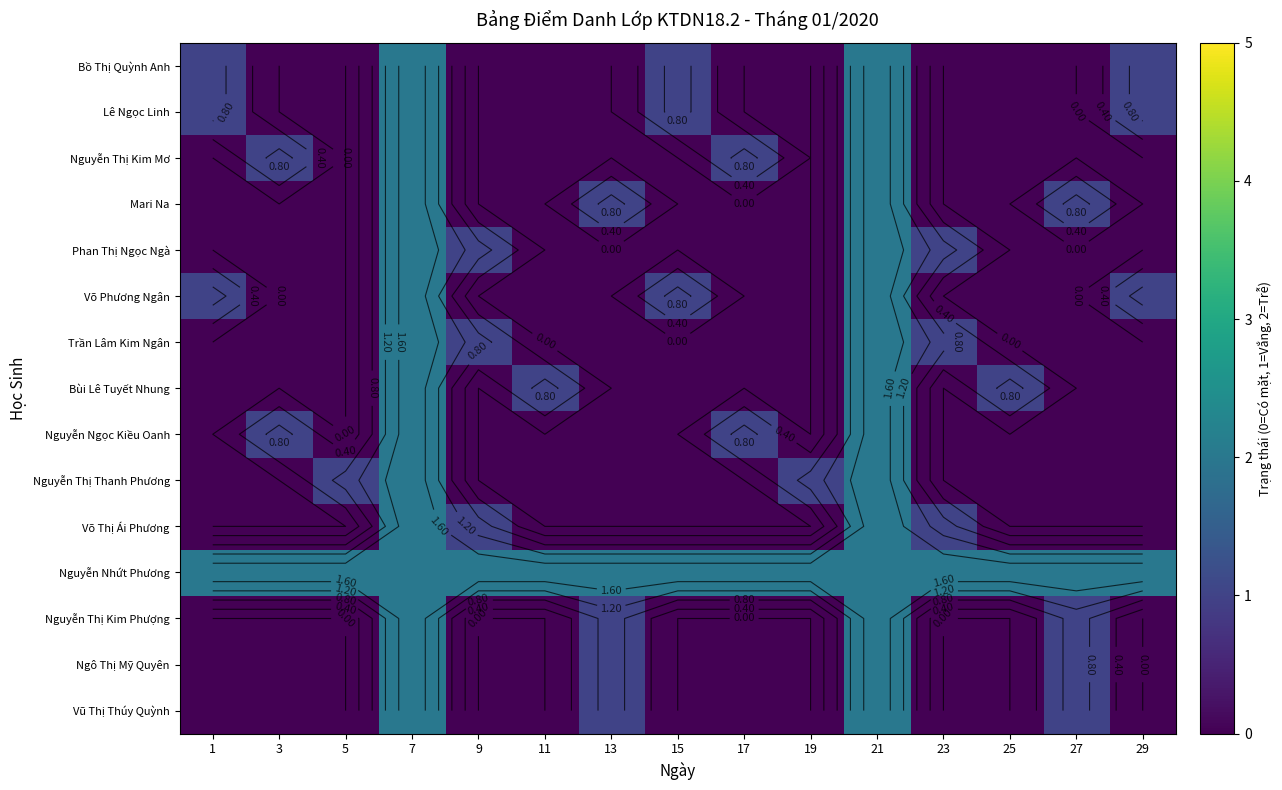

At which label is Mari Na closest to 1?

13